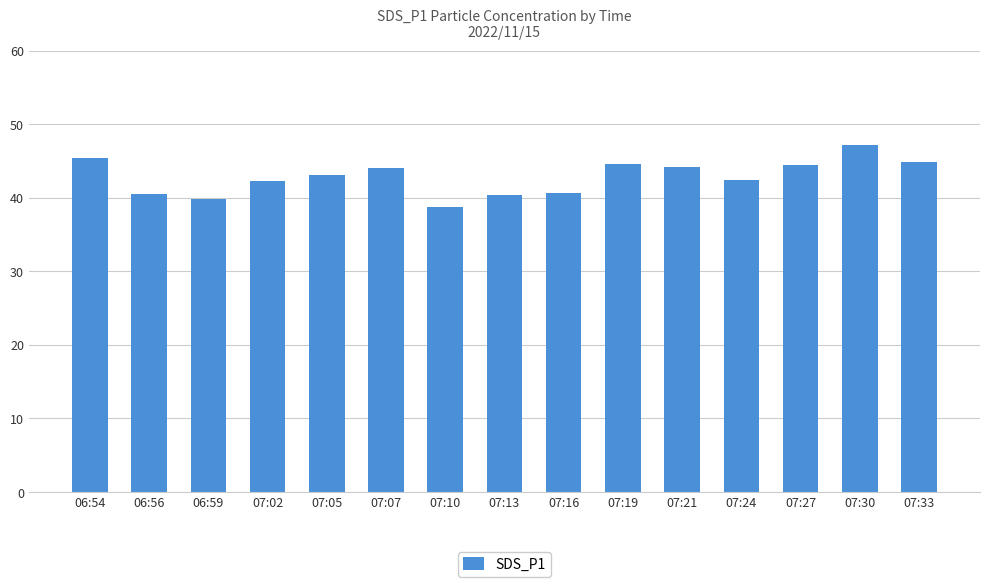

How many data points are less than 43?

7